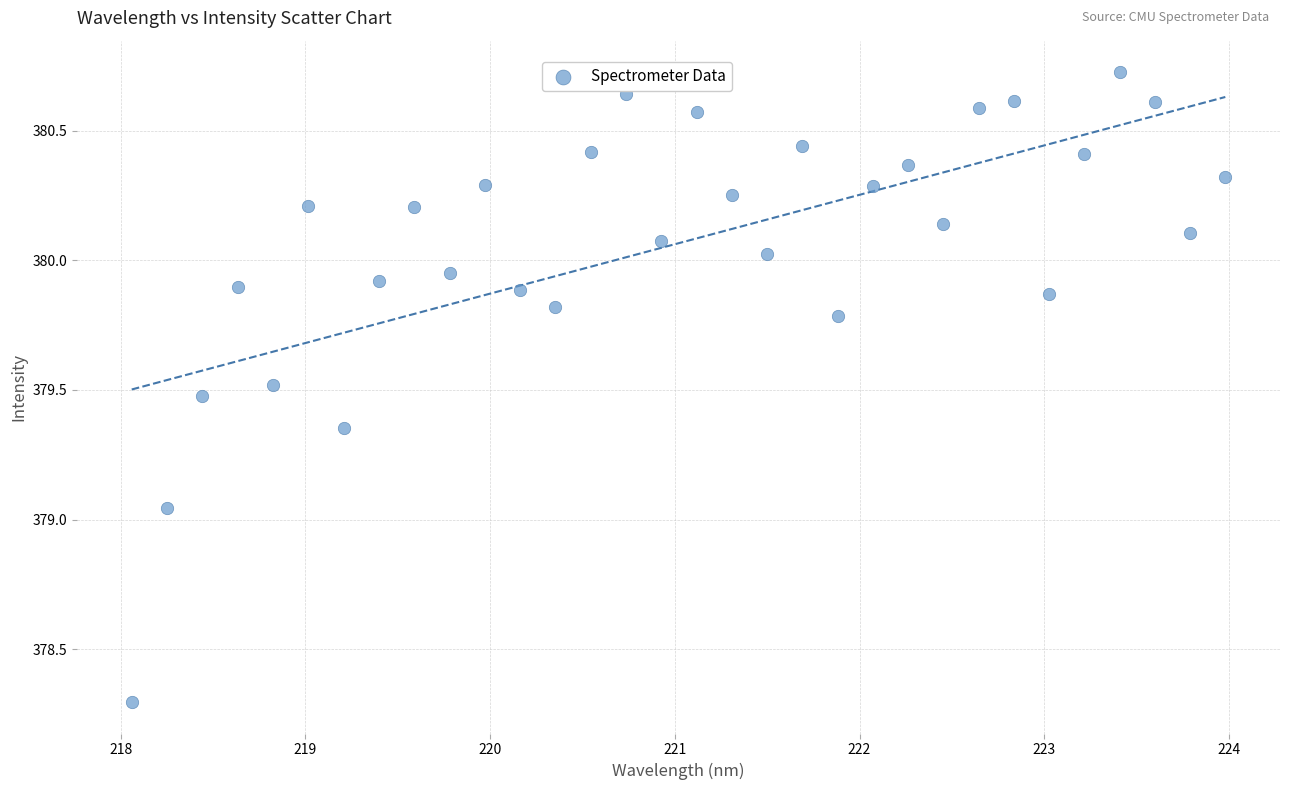

What is the range of X values (max minus min)?

5.9